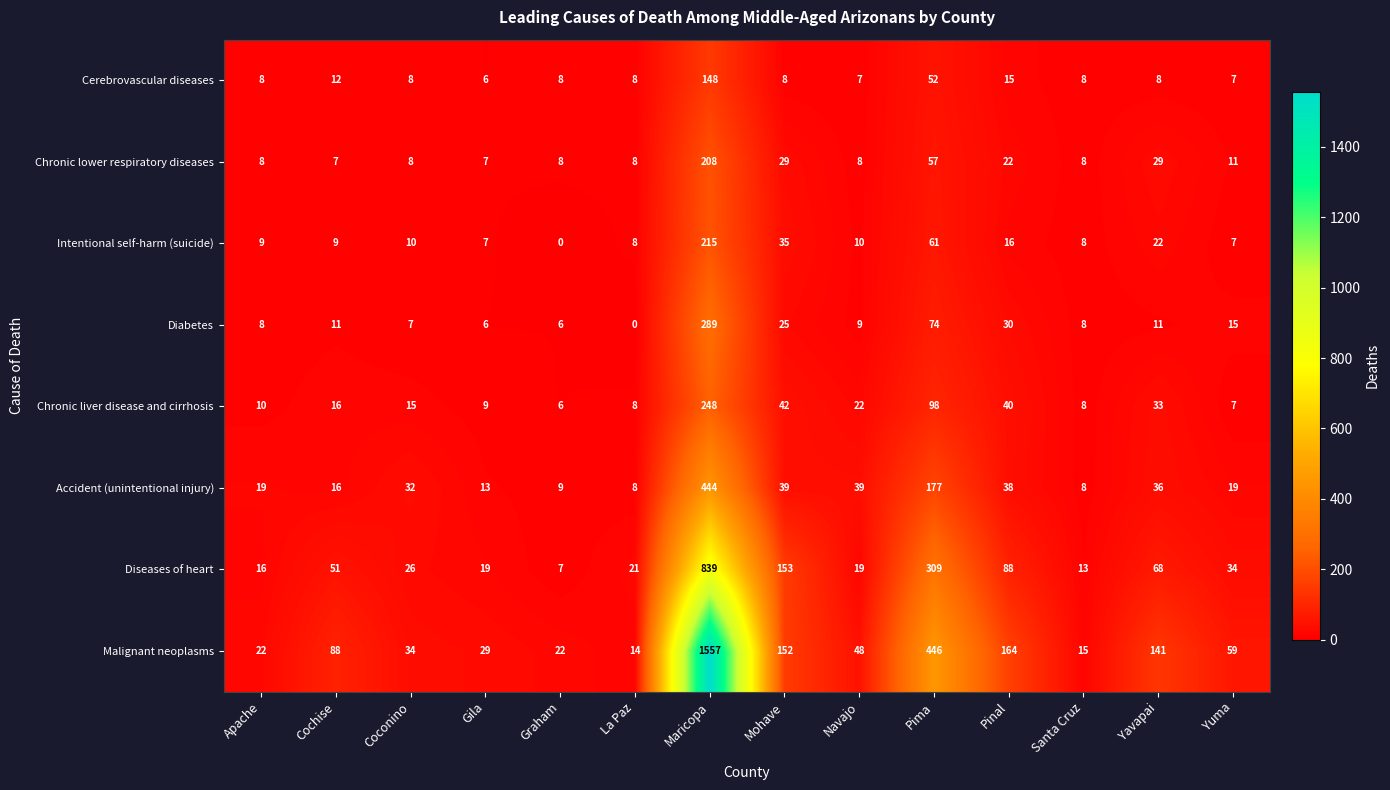

Where is Diabetes nearest to the value 144?

Pima